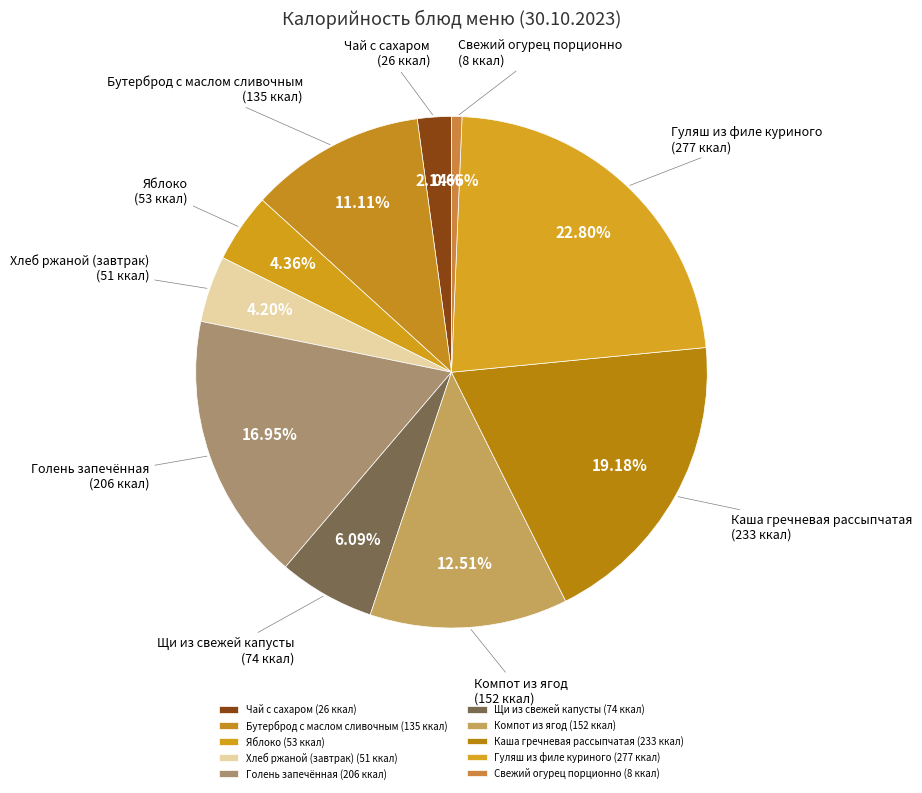

Which has a higher value, Каша гречневая рассыпчатая (233 ккал) or Чай с сахаром (26 ккал)?

Каша гречневая рассыпчатая (233 ккал)